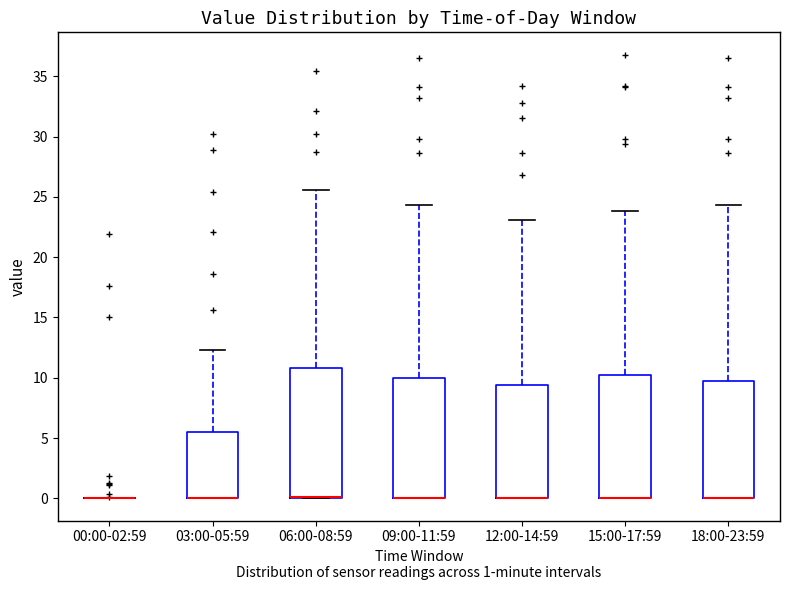

Comparing the boxes themselves (not the whiskers), which one is the tallest?

06:00-08:59